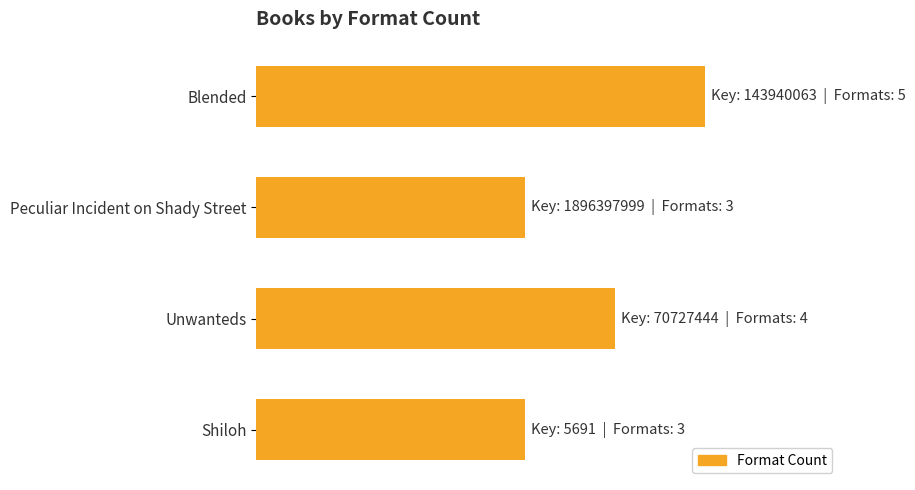

List the labels in order of value, largest first.

Blended, Unwanteds, Peculiar Incident on Shady Street, Shiloh